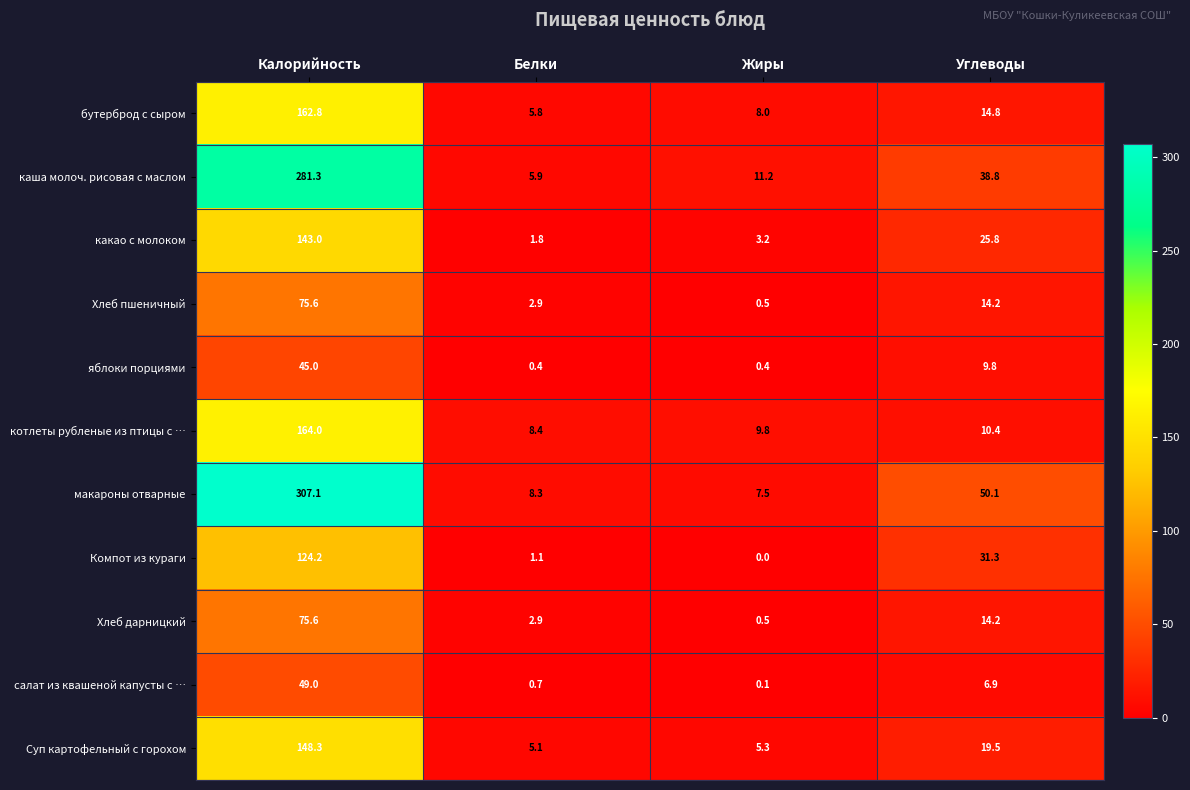

How many values in the Хлеб дарницкий series are below 14?

2